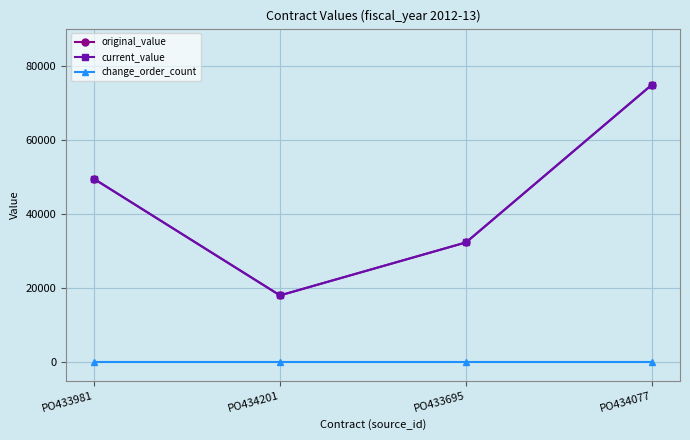

What is the value of the original_value point at the 1st from the left?

49450